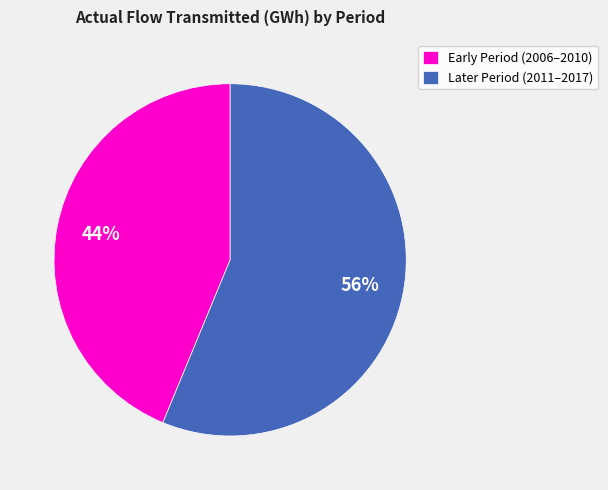

Is there a majority slice in this chart?

Yes